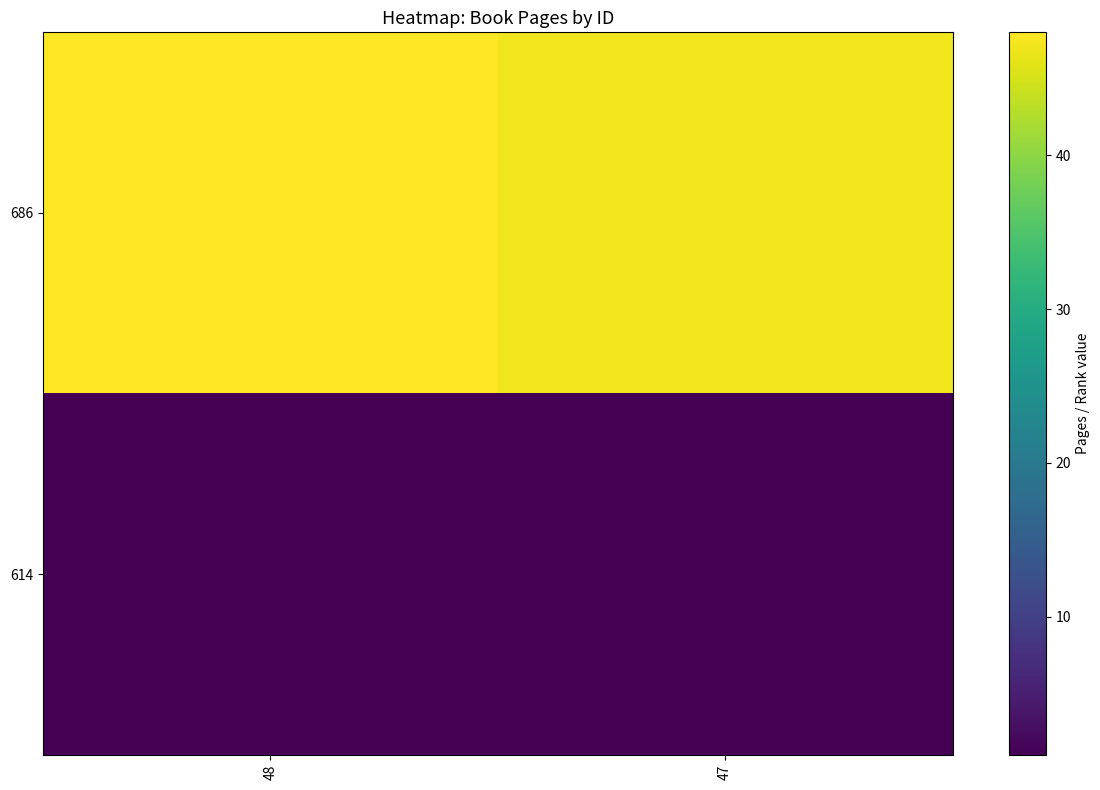

Reading left to right, transcribe all the data shown in this chart.

686: 48=48	47=47
614: 48=1	47=1